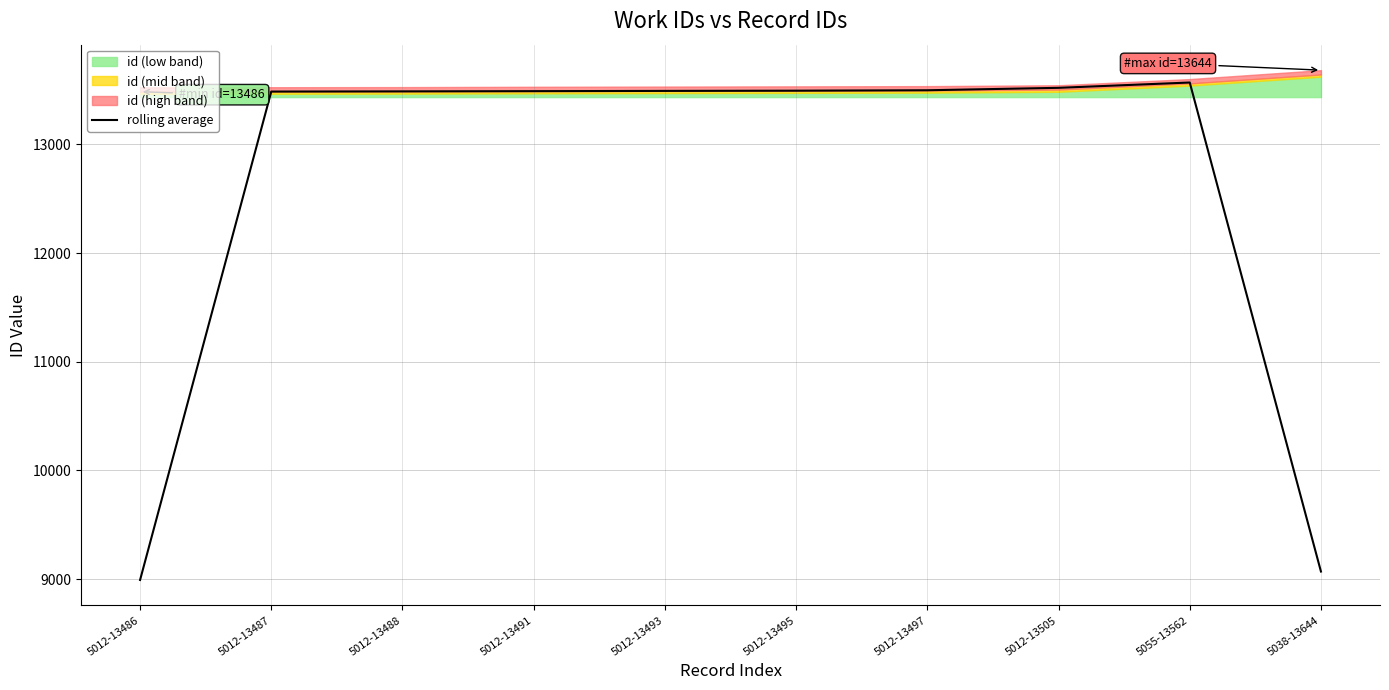

How many points are higher than both their immediate neighbors (excluding endpoints)?

1